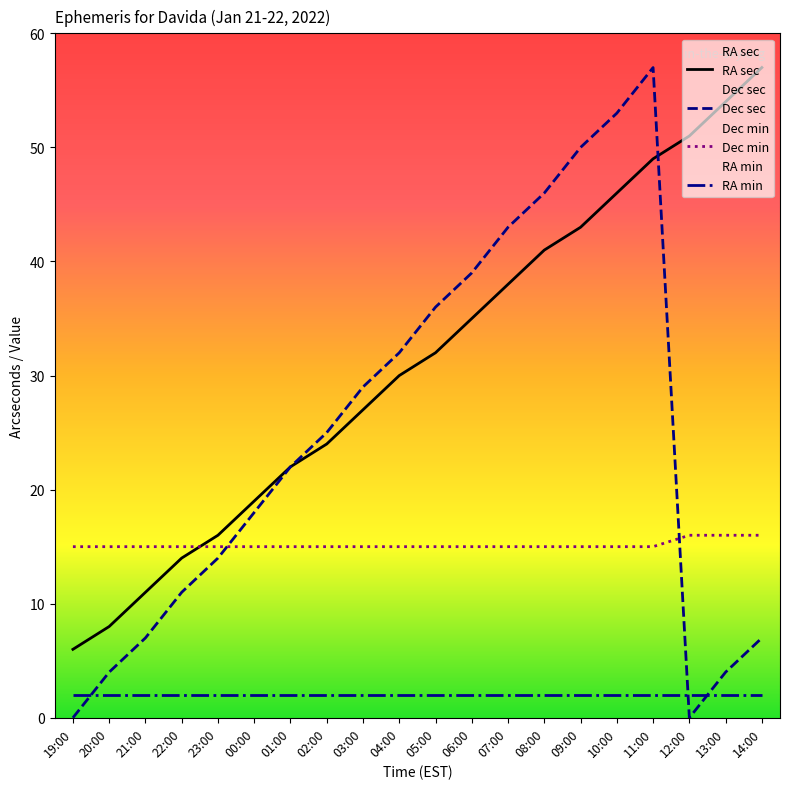

Rank the categories by RA_sec value from lowest to highest.

19:00, 20:00, 21:00, 22:00, 23:00, 00:00, 01:00, 02:00, 03:00, 04:00, 05:00, 06:00, 07:00, 08:00, 09:00, 10:00, 11:00, 12:00, 13:00, 14:00